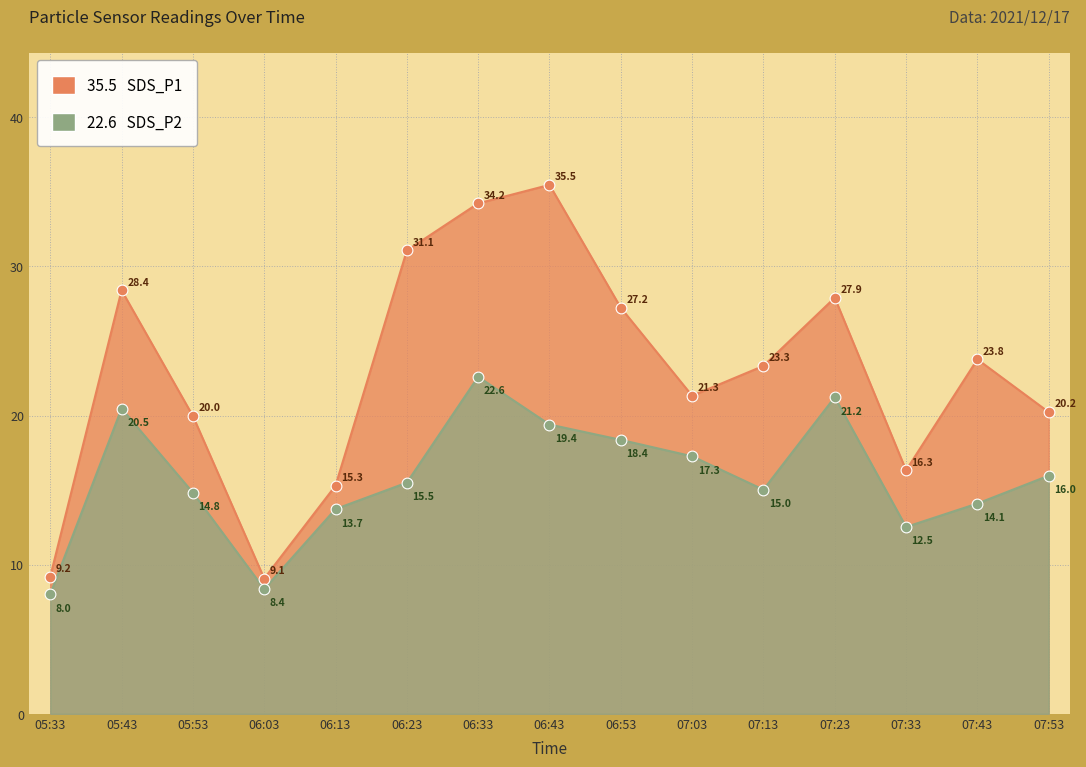

At which category is the sum across all series the highest?

06:33